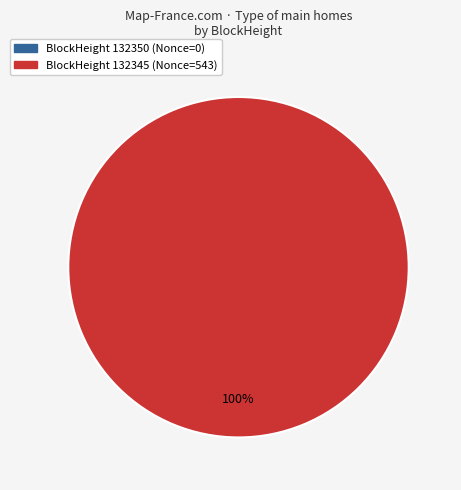

To the nearest percent, what is the difference between the largest and smallest slice percentages?

100%